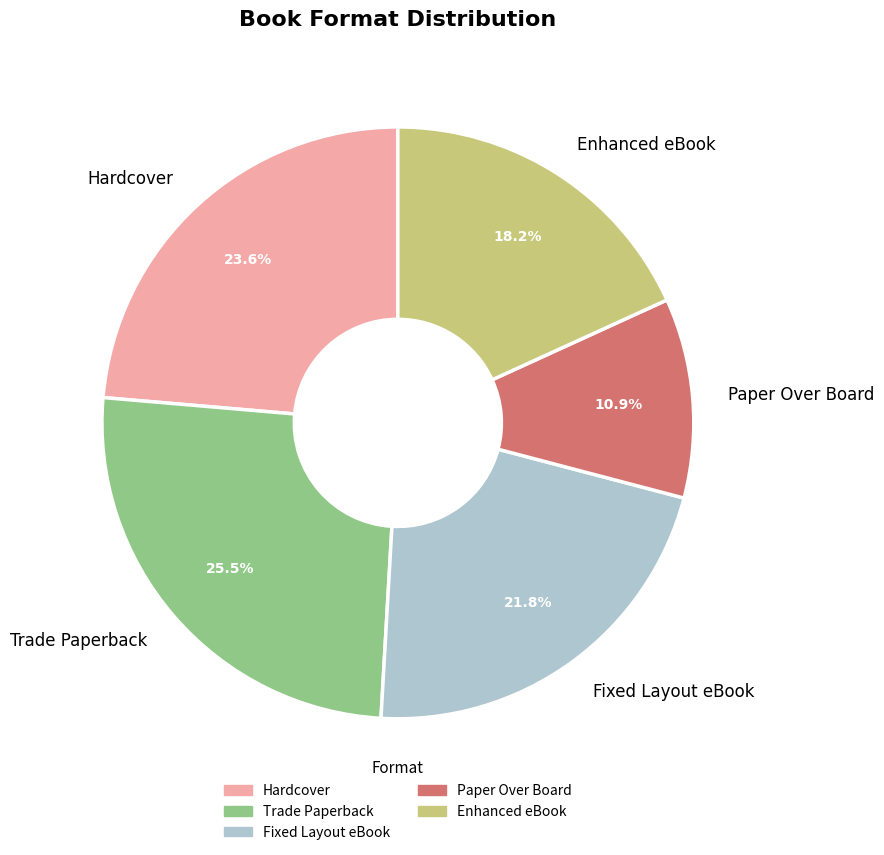

Which category has the biggest portion of the pie?

Trade Paperback